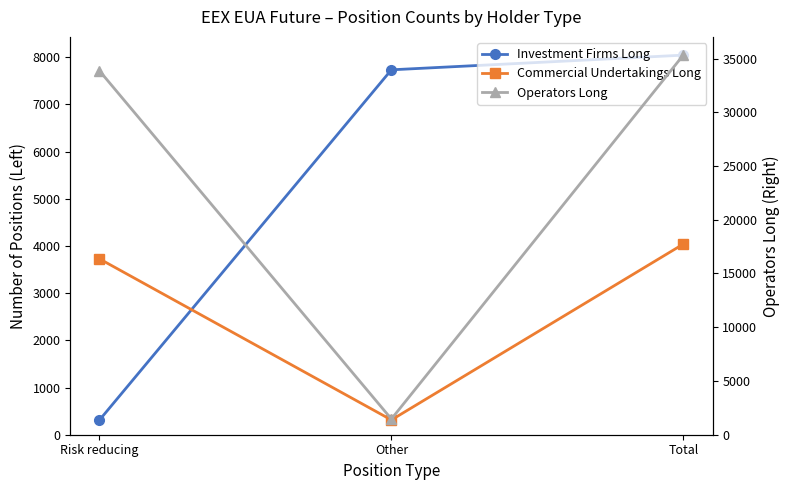

Reading right to left, what are all the values shown in this chart?

Investment Firms Long: Total=8042	Other=7731	Risk reducing=311
Commercial Undertakings Long: Total=4039	Other=313	Risk reducing=3726
Operators Long: Total=35319	Other=1462	Risk reducing=33857